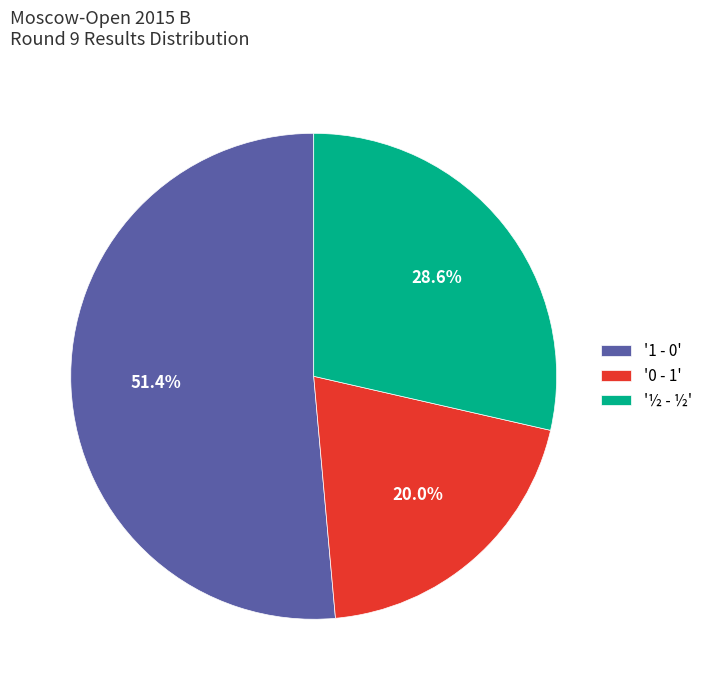

Which category has the biggest portion of the pie?

'1 - 0'